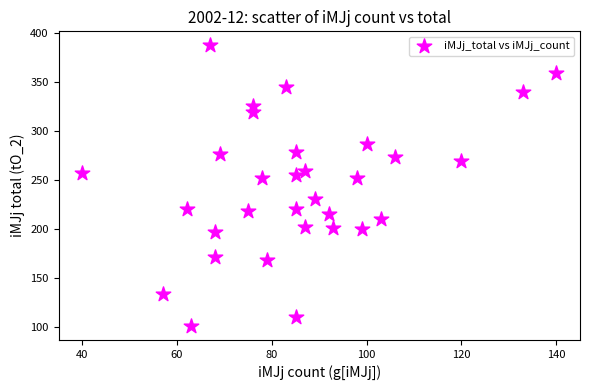

What is the range of X values (max minus min)?

100